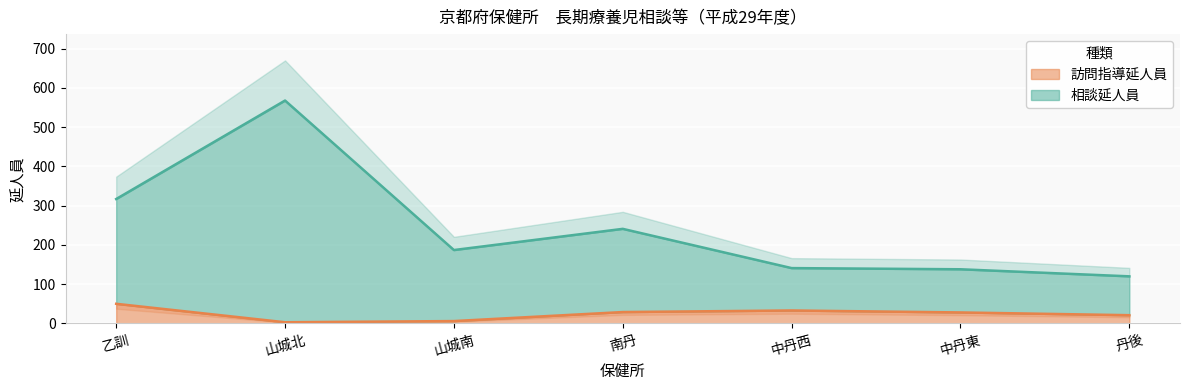

Is it true that 訪問指導延人員 equals 3 at 山城北?

True